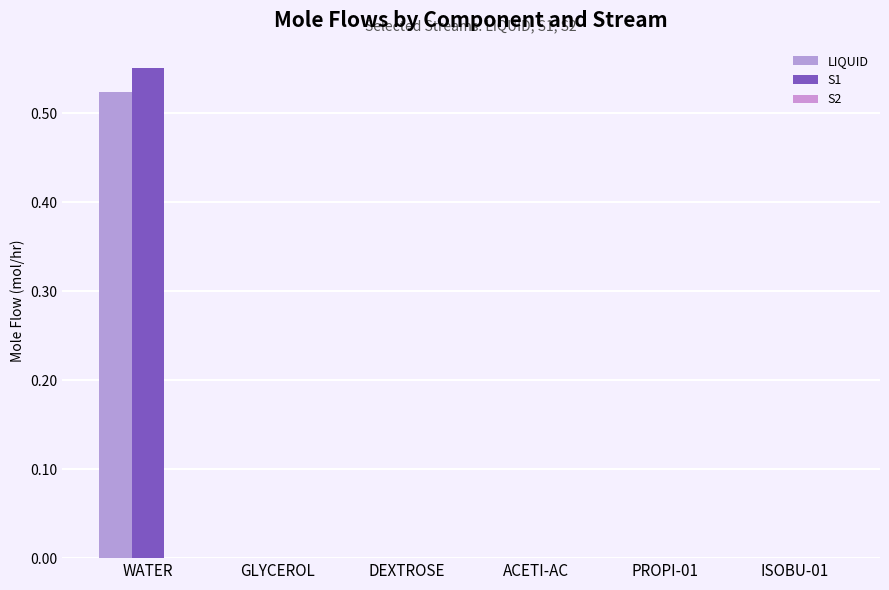

How many data points does each series have?

6